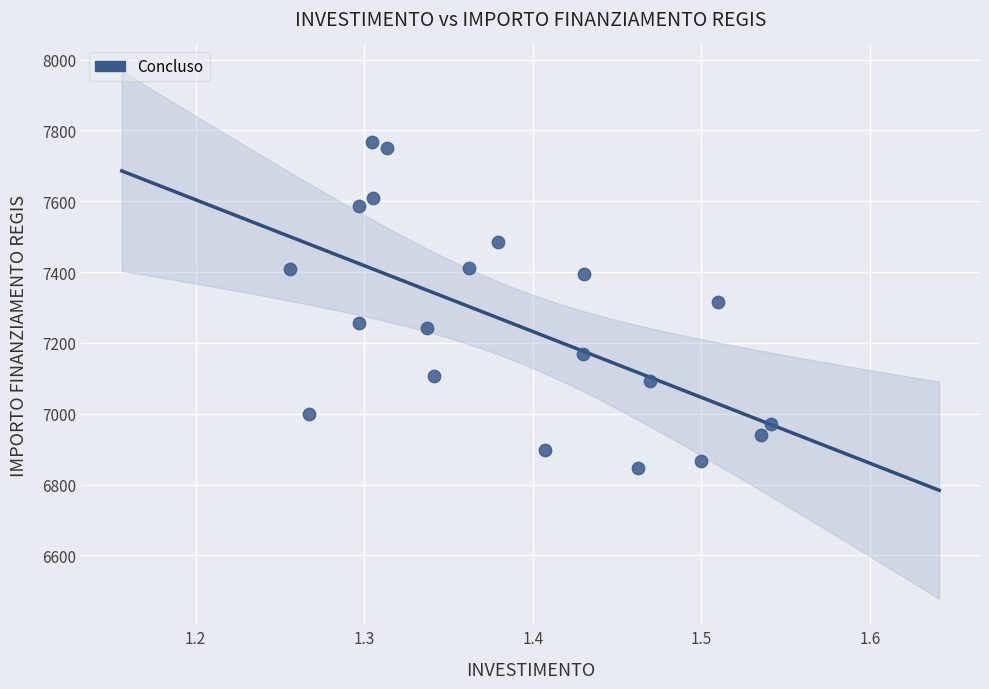

What is the range of X values (max minus min)?

0.3